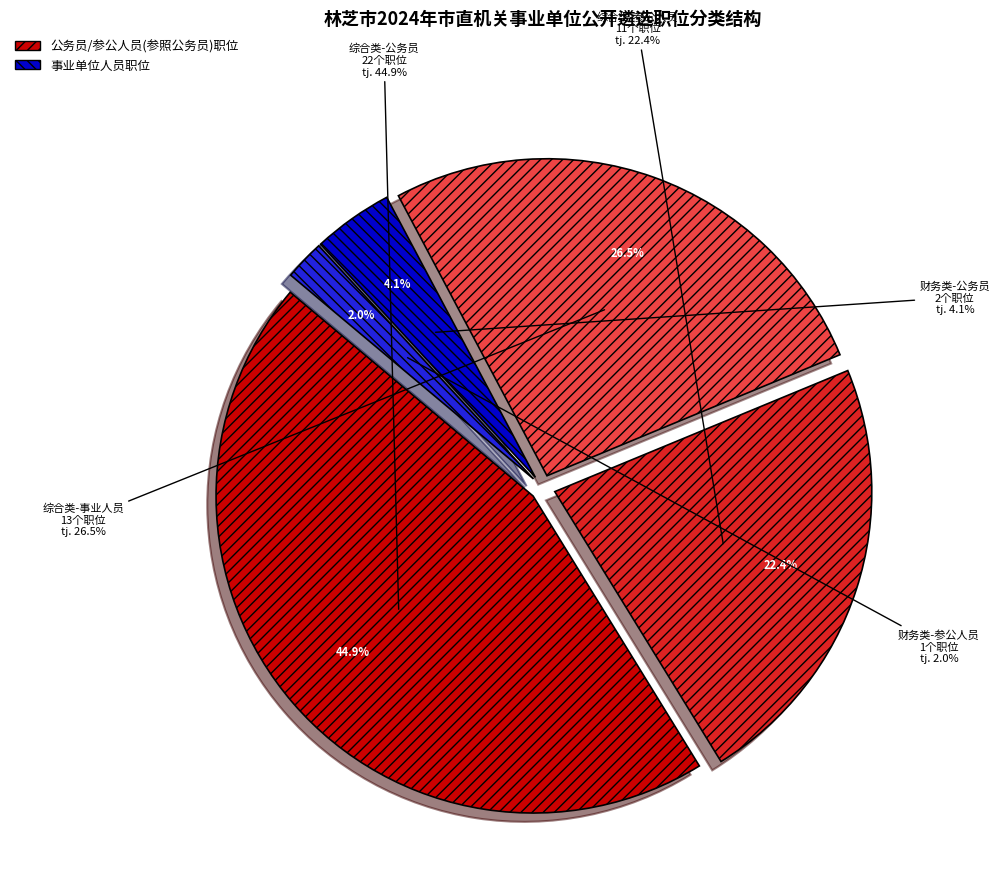

To the nearest percent, what is the difference between the largest and smallest slice percentages?

43%